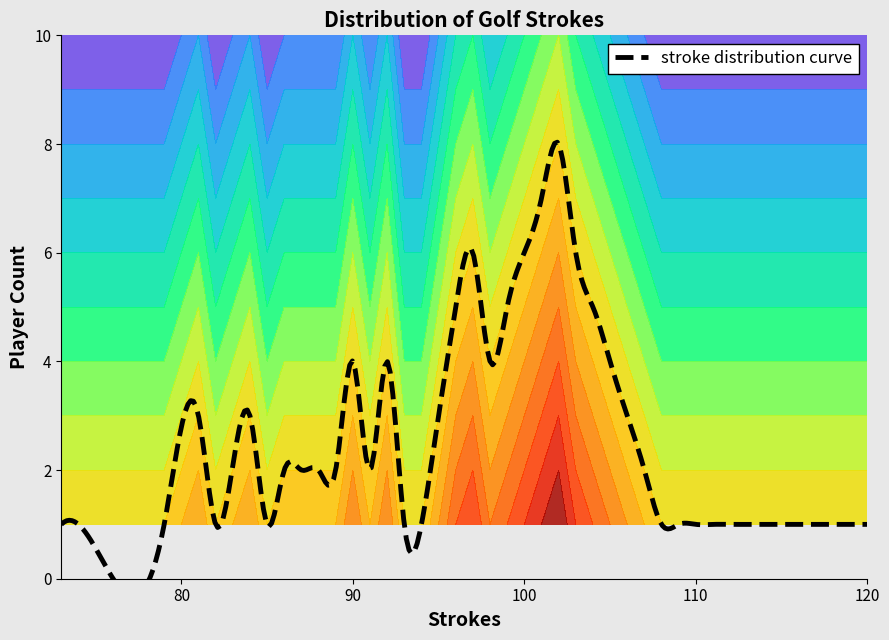

Between 79 and 99, which is larger?

99